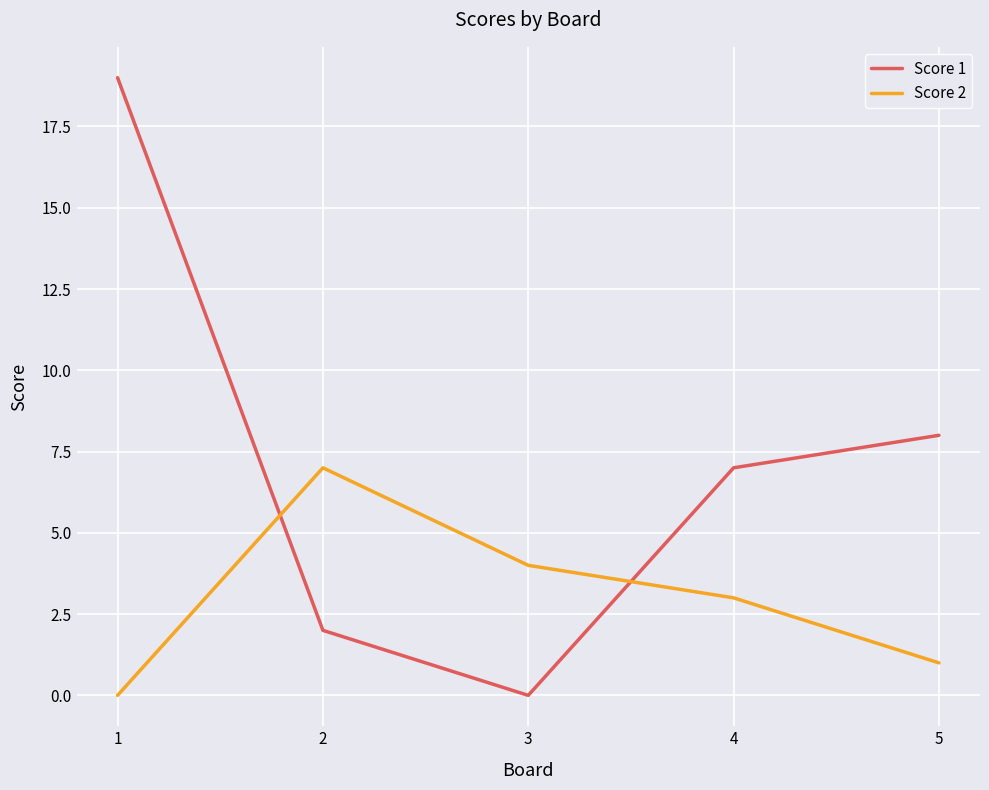

Is this an area chart (filled region under the line)?

No